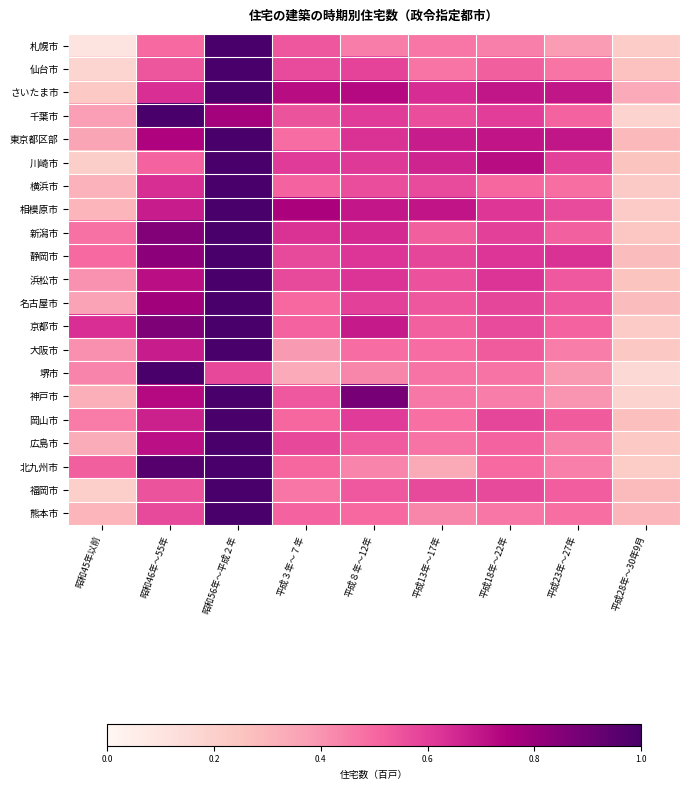

Reading left to right, what are all the values shown in this chart?

札幌市: 昭和45年以前=0.1	昭和46年～55年=0.5	昭和56年～平成２年=1.0	平成３年～７年=0.5	平成８年～12年=0.5	平成13年～17年=0.5	平成18年～22年=0.4	平成23年～27年=0.4	平成28年～30年9月=0.2
仙台市: 昭和45年以前=0.2	昭和46年～55年=0.5	昭和56年～平成２年=1.0	平成３年～７年=0.6	平成８年～12年=0.6	平成13年～17年=0.5	平成18年～22年=0.5	平成23年～27年=0.5	平成28年～30年9月=0.3
さいたま市: 昭和45年以前=0.2	昭和46年～55年=0.6	昭和56年～平成２年=1.0	平成３年～７年=0.7	平成８年～12年=0.7	平成13年～17年=0.6	平成18年～22年=0.7	平成23年～27年=0.7	平成28年～30年9月=0.3
千葉市: 昭和45年以前=0.4	昭和46年～55年=1.0	昭和56年～平成２年=0.8	平成３年～７年=0.5	平成８年～12年=0.6	平成13年～17年=0.6	平成18年～22年=0.6	平成23年～27年=0.5	平成28年～30年9月=0.2
東京都区部: 昭和45年以前=0.4	昭和46年～55年=0.7	昭和56年～平成２年=1.0	平成３年～７年=0.5	平成８年～12年=0.6	平成13年～17年=0.7	平成18年～22年=0.7	平成23年～27年=0.7	平成28年～30年9月=0.3
川崎市: 昭和45年以前=0.2	昭和46年～55年=0.5	昭和56年～平成２年=1.0	平成３年～７年=0.6	平成８年～12年=0.6	平成13年～17年=0.7	平成18年～22年=0.7	平成23年～27年=0.6	平成28年～30年9月=0.3
横浜市: 昭和45年以前=0.3	昭和46年～55年=0.6	昭和56年～平成２年=1.0	平成３年～７年=0.5	平成８年～12年=0.6	平成13年～17年=0.6	平成18年～22年=0.5	平成23年～27年=0.5	平成28年～30年9月=0.2
相模原市: 昭和45年以前=0.3	昭和46年～55年=0.7	昭和56年～平成２年=1.0	平成３年～７年=0.8	平成８年～12年=0.7	平成13年～17年=0.7	平成18年～22年=0.6	平成23年～27年=0.6	平成28年～30年9月=0.2
新潟市: 昭和45年以前=0.5	昭和46年～55年=0.9	昭和56年～平成２年=1.0	平成３年～７年=0.6	平成８年～12年=0.7	平成13年～17年=0.5	平成18年～22年=0.6	平成23年～27年=0.5	平成28年～30年9月=0.2
静岡市: 昭和45年以前=0.5	昭和46年～55年=0.8	昭和56年～平成２年=1.0	平成３年～７年=0.6	平成８年～12年=0.6	平成13年～17年=0.6	平成18年～22年=0.6	平成23年～27年=0.6	平成28年～30年9月=0.3
浜松市: 昭和45年以前=0.4	昭和46年～55年=0.7	昭和56年～平成２年=1.0	平成３年～７年=0.6	平成８年～12年=0.6	平成13年～17年=0.6	平成18年～22年=0.6	平成23年～27年=0.5	平成28年～30年9月=0.3
名古屋市: 昭和45年以前=0.4	昭和46年～55年=0.8	昭和56年～平成２年=1.0	平成３年～７年=0.5	平成８年～12年=0.6	平成13年～17年=0.5	平成18年～22年=0.6	平成23年～27年=0.5	平成28年～30年9月=0.3
京都市: 昭和45年以前=0.6	昭和46年～55年=0.9	昭和56年～平成２年=1.0	平成３年～７年=0.5	平成８年～12年=0.7	平成13年～17年=0.5	平成18年～22年=0.6	平成23年～27年=0.5	平成28年～30年9月=0.2
大阪市: 昭和45年以前=0.4	昭和46年～55年=0.7	昭和56年～平成２年=1.0	平成３年～７年=0.4	平成８年～12年=0.5	平成13年～17年=0.5	平成18年～22年=0.5	平成23年～27年=0.4	平成28年～30年9月=0.2
堺市: 昭和45年以前=0.4	昭和46年～55年=1.0	昭和56年～平成２年=0.6	平成３年～７年=0.3	平成８年～12年=0.4	平成13年～17年=0.5	平成18年～22年=0.5	平成23年～27年=0.4	平成28年～30年9月=0.2
神戸市: 昭和45年以前=0.3	昭和46年～55年=0.7	昭和56年～平成２年=1.0	平成３年～７年=0.5	平成８年～12年=0.9	平成13年～17年=0.5	平成18年～22年=0.5	平成23年～27年=0.4	平成28年～30年9月=0.2
岡山市: 昭和45年以前=0.5	昭和46年～55年=0.7	昭和56年～平成２年=1.0	平成３年～７年=0.5	平成８年～12年=0.6	平成13年～17年=0.5	平成18年～22年=0.6	平成23年～27年=0.5	平成28年～30年9月=0.3
広島市: 昭和45年以前=0.3	昭和46年～55年=0.7	昭和56年～平成２年=1.0	平成３年～７年=0.6	平成８年～12年=0.5	平成13年～17年=0.5	平成18年～22年=0.5	平成23年～27年=0.4	平成28年～30年9月=0.2
北九州市: 昭和45年以前=0.5	昭和46年～55年=1.0	昭和56年～平成２年=1.0	平成３年～７年=0.5	平成８年～12年=0.4	平成13年～17年=0.3	平成18年～22年=0.5	平成23年～27年=0.4	平成28年～30年9月=0.2
福岡市: 昭和45年以前=0.2	昭和46年～55年=0.6	昭和56年～平成２年=1.0	平成３年～７年=0.5	平成８年～12年=0.5	平成13年～17年=0.6	平成18年～22年=0.6	平成23年～27年=0.5	平成28年～30年9月=0.3
熊本市: 昭和45年以前=0.3	昭和46年～55年=0.6	昭和56年～平成２年=1.0	平成３年～７年=0.5	平成８年～12年=0.5	平成13年～17年=0.4	平成18年～22年=0.5	平成23年～27年=0.5	平成28年～30年9月=0.3